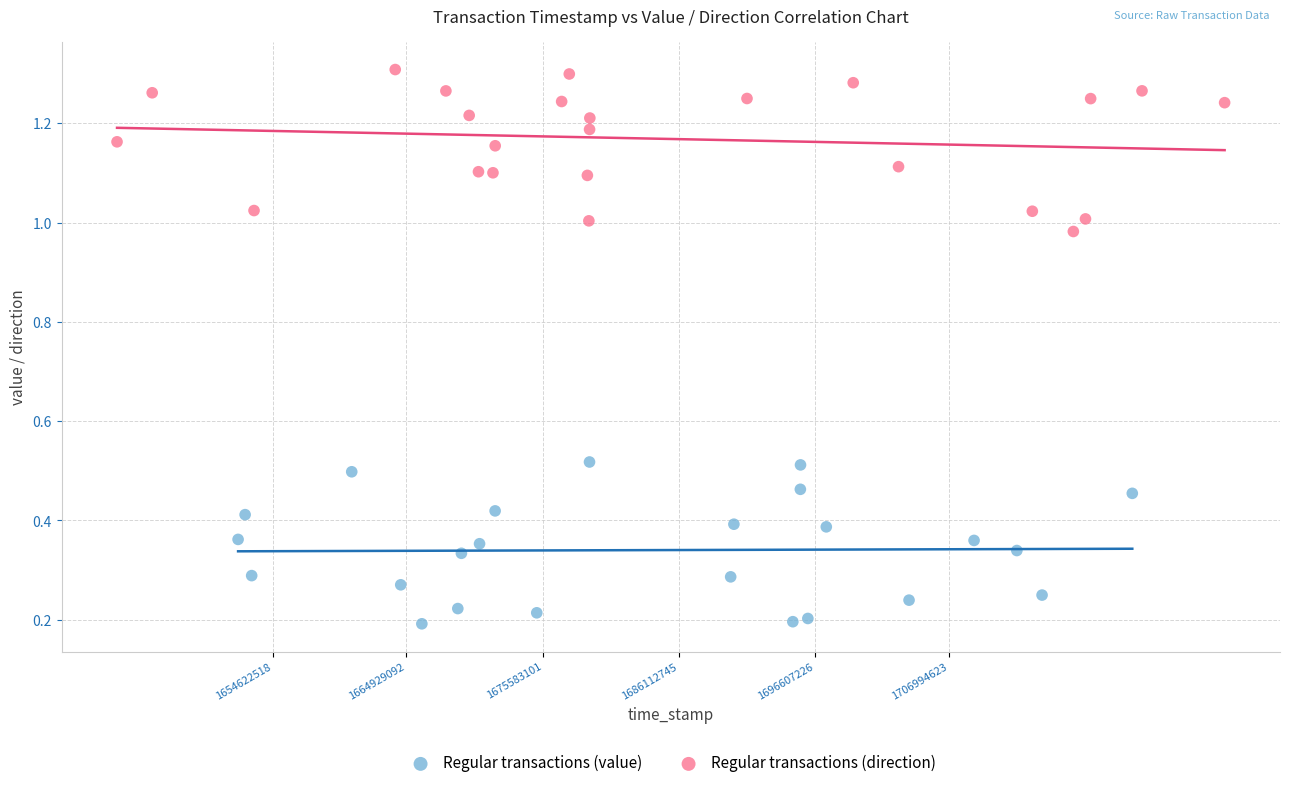

What are all the series names shown in the legend?

Regular transactions (value), Regular transactions (direction)